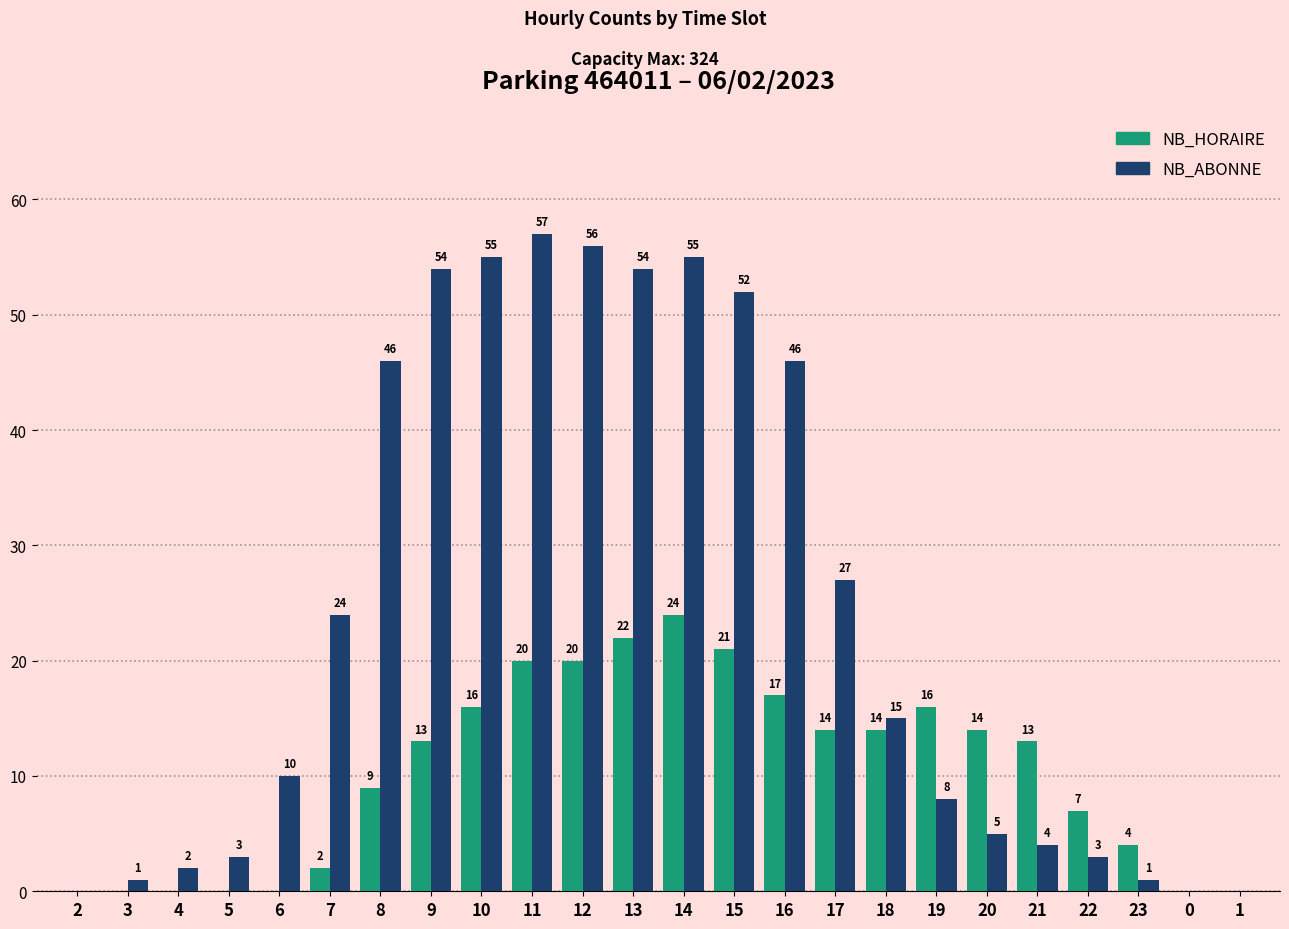

What is the greatest value displayed?

57